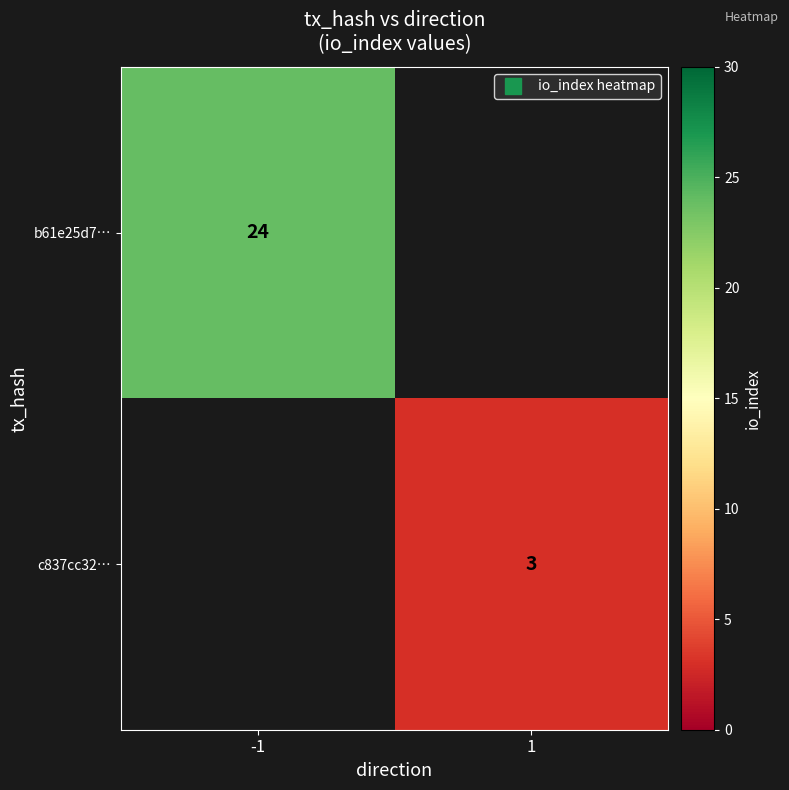

List the labels in order of c837cc32… value, smallest first.

-1, 1